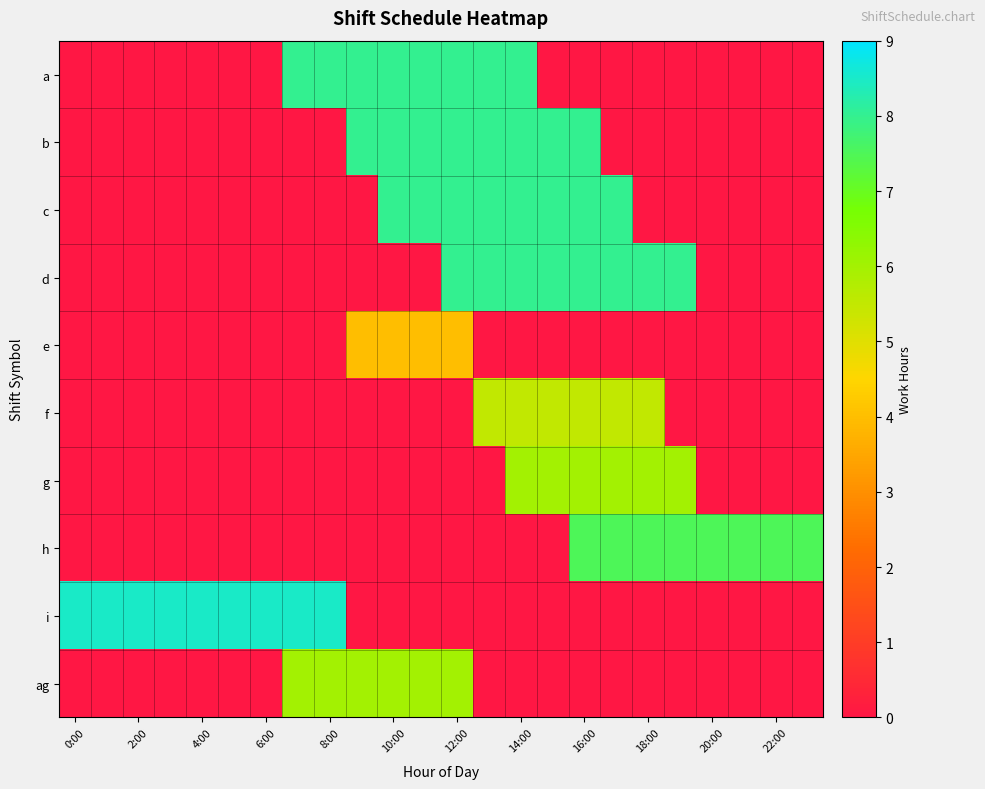

List the series in order of their peak value, highest first.

i, b, d, a, c, h, g, ag, f, e